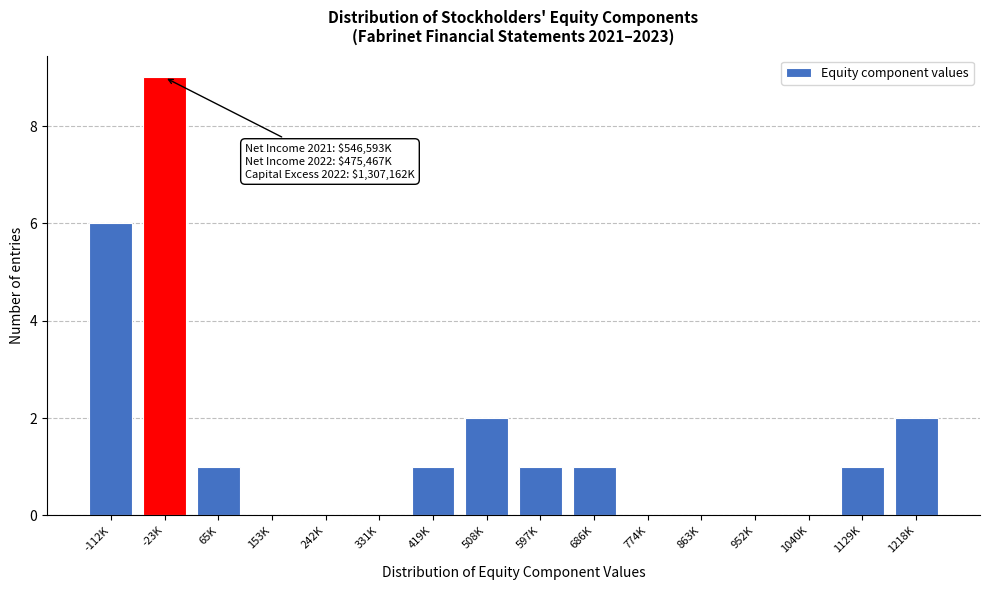

Reading right to left, transcribe all the data shown in this chart.

1218K=2	1129K=1	1040K=0	952K=0	863K=0	774K=0	686K=1	597K=1	508K=2	419K=1	331K=0	242K=0	153K=0	65K=1	-23K=9	-112K=6